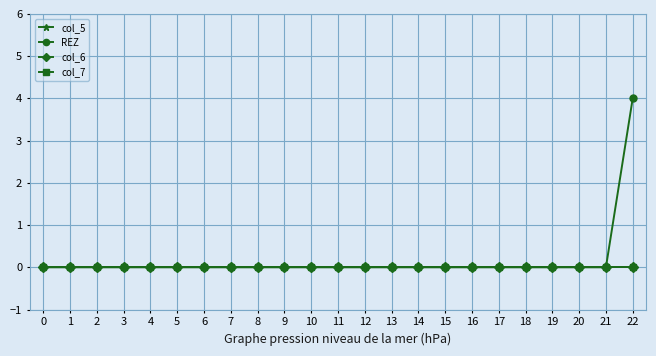

True or false: col_7 and REZ intersect in this chart.

False